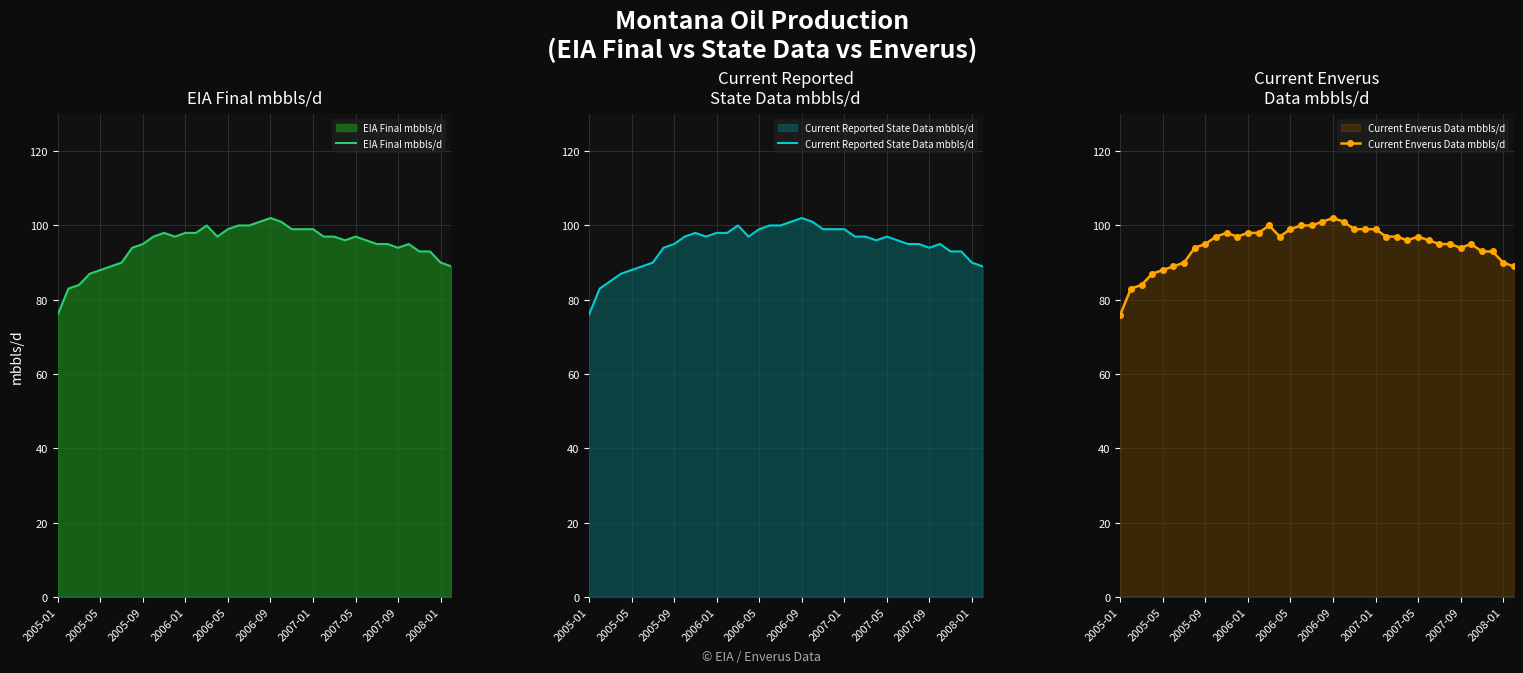

True or false: Current Reported State Data mbbls/d and Current Enverus Data mbbls/d cross at least once.

False